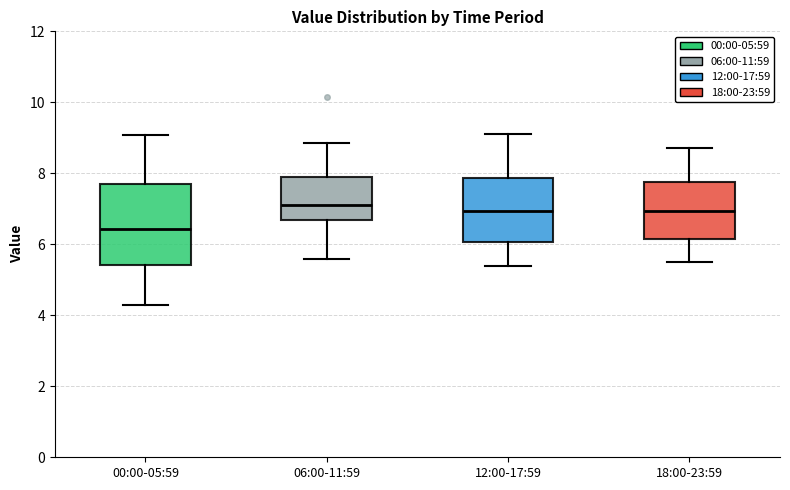

Reading left to right, read every box against the y-axis: the position of its median line, the range the box covers, and the ends of its whiskers. The values are not printed on the chart, so give them approximately, as read against the axis.

00:00-05:59: median 6.4, box 5.4 to 7.8, whiskers 4.4 to 9.0
06:00-11:59: median 7.2, box 6.6 to 8.0, whiskers 5.6 to 8.8
12:00-17:59: median 7.0, box 6.0 to 7.8, whiskers 5.4 to 9.2
18:00-23:59: median 7.0, box 6.2 to 7.8, whiskers 5.6 to 8.8